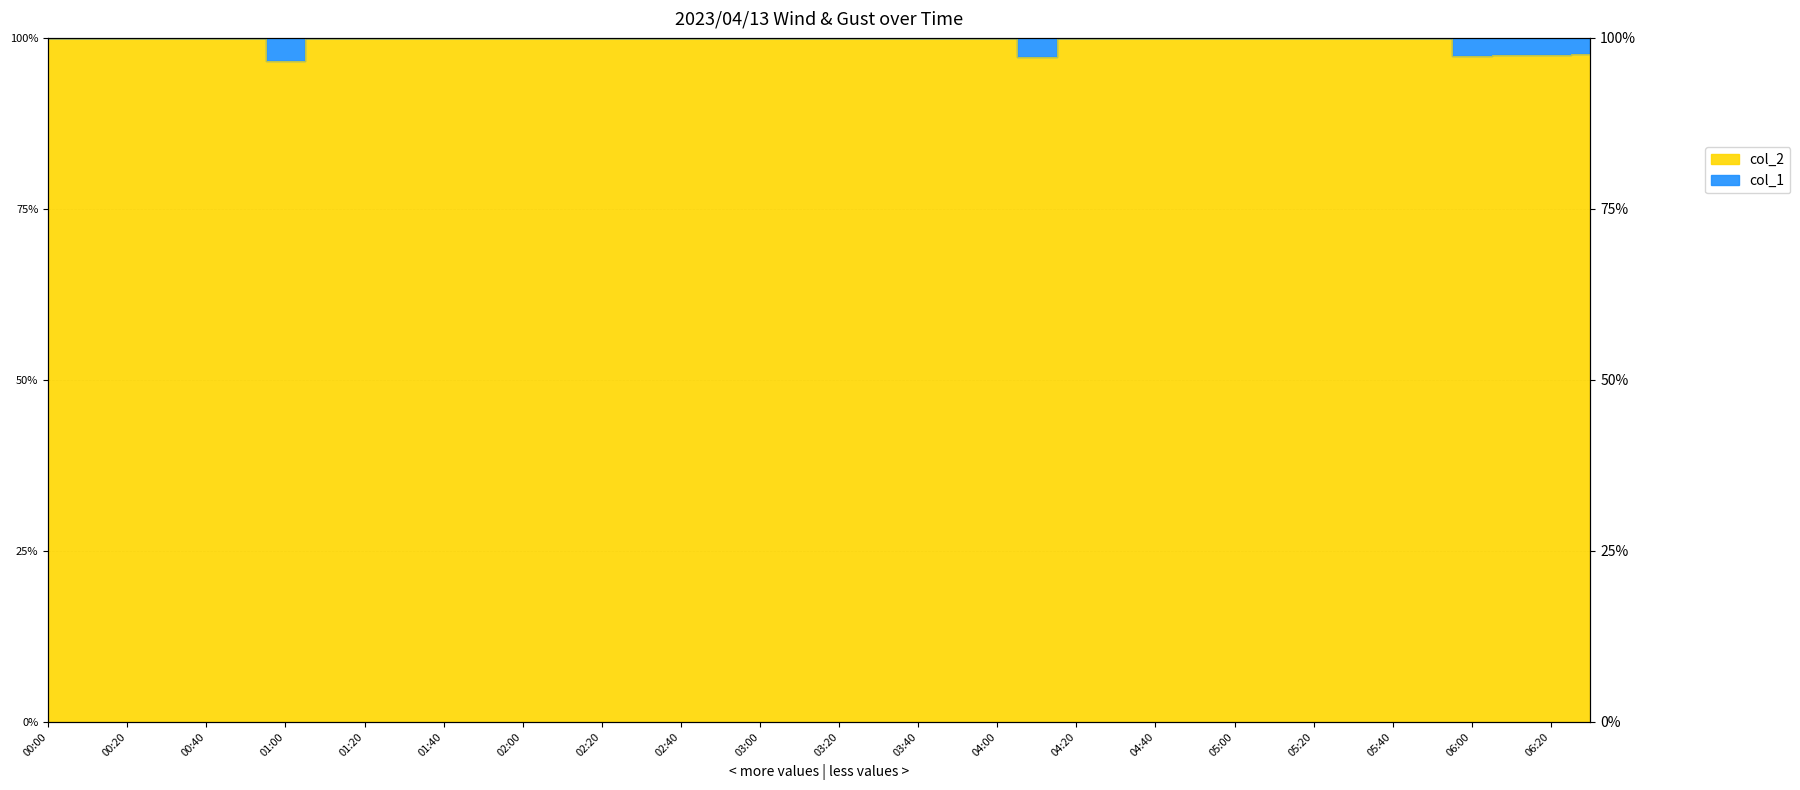

What is the sum of the values at 00:50 and 05:10?

200.0